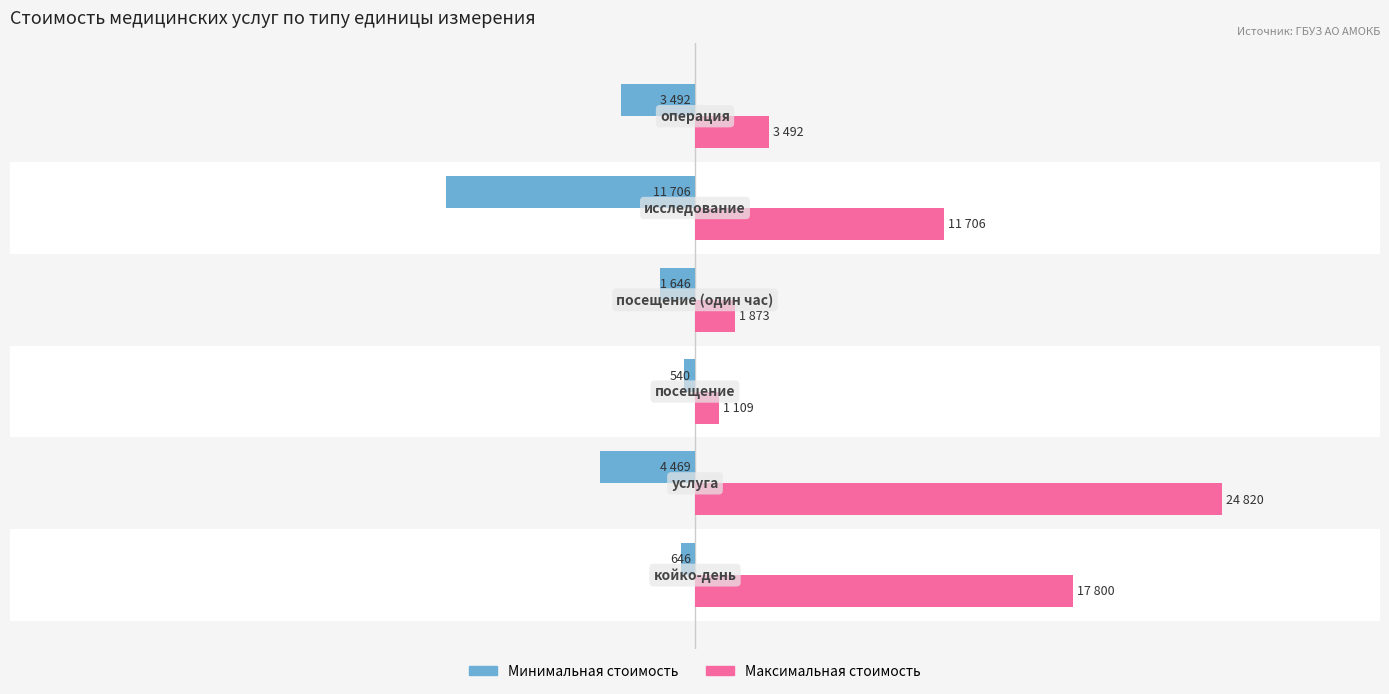

What are all the series names shown in the legend?

Минимальная стоимость, Максимальная стоимость